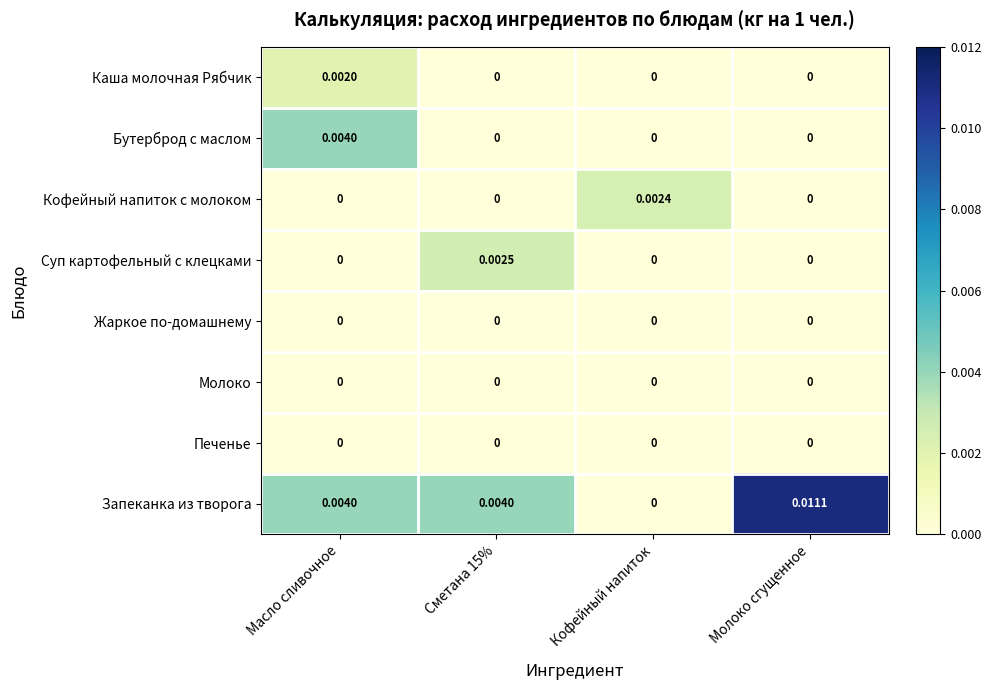

At which category is the sum across all series the highest?

Молоко сгущенное